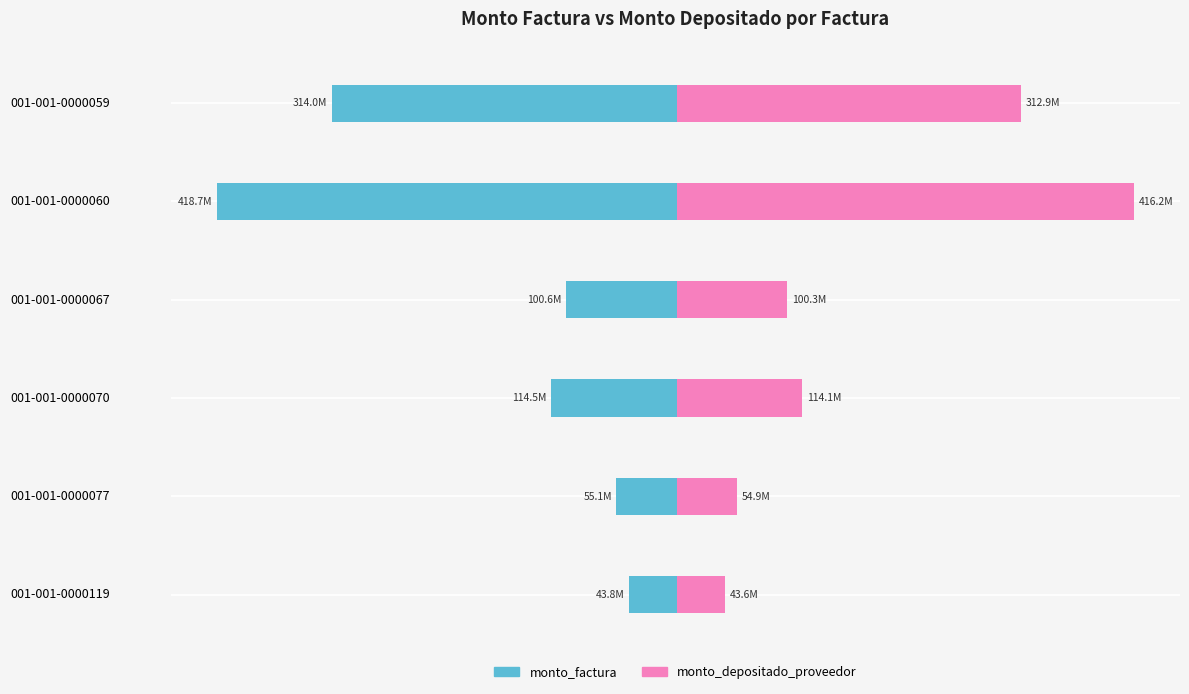

What is the highest value of the monto_factura series?

-43806165